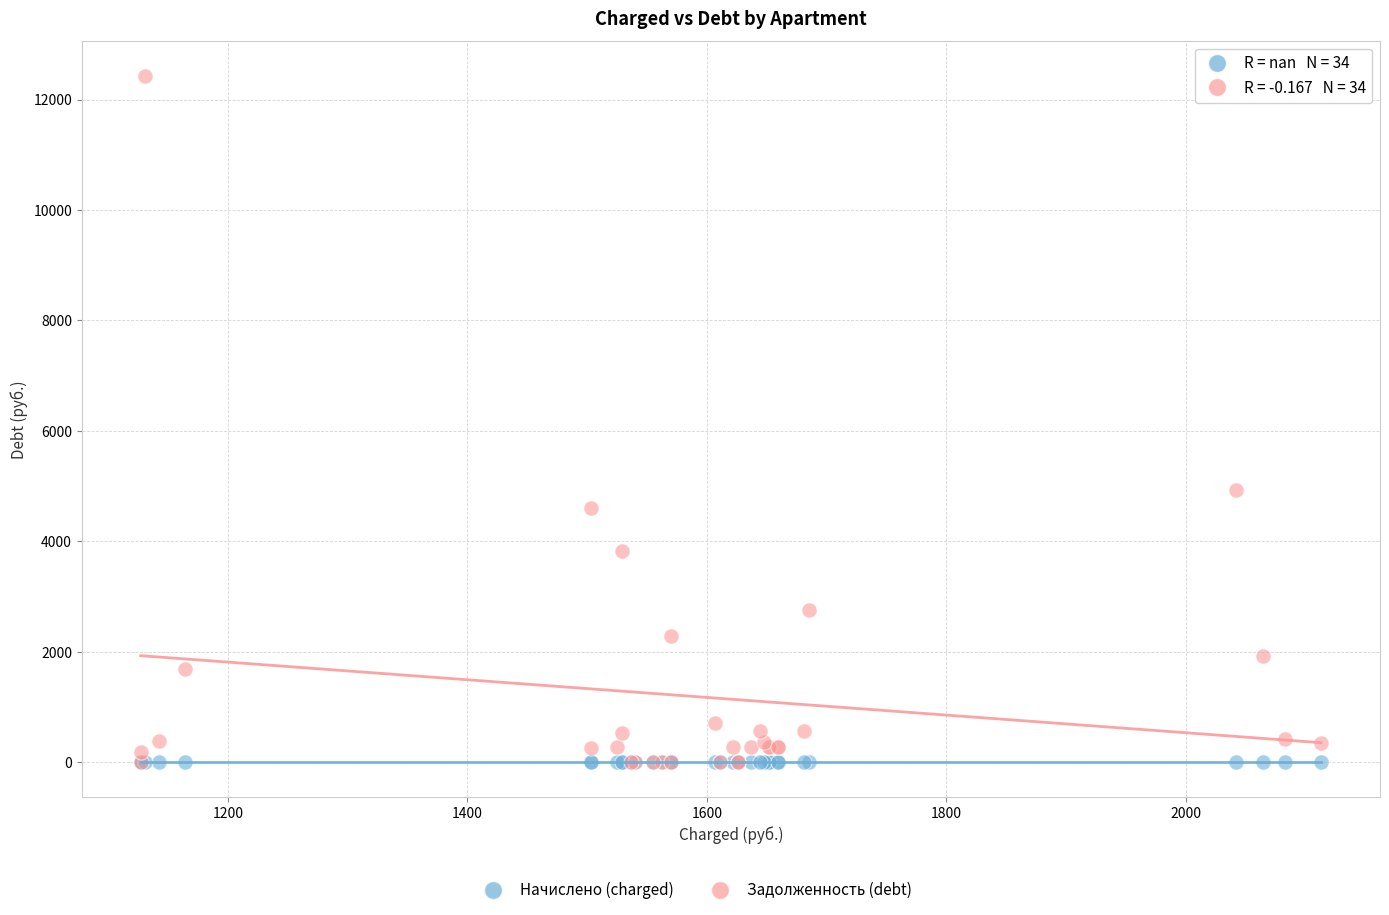

Across all series, what Y value is closest to 6216?

4921.3